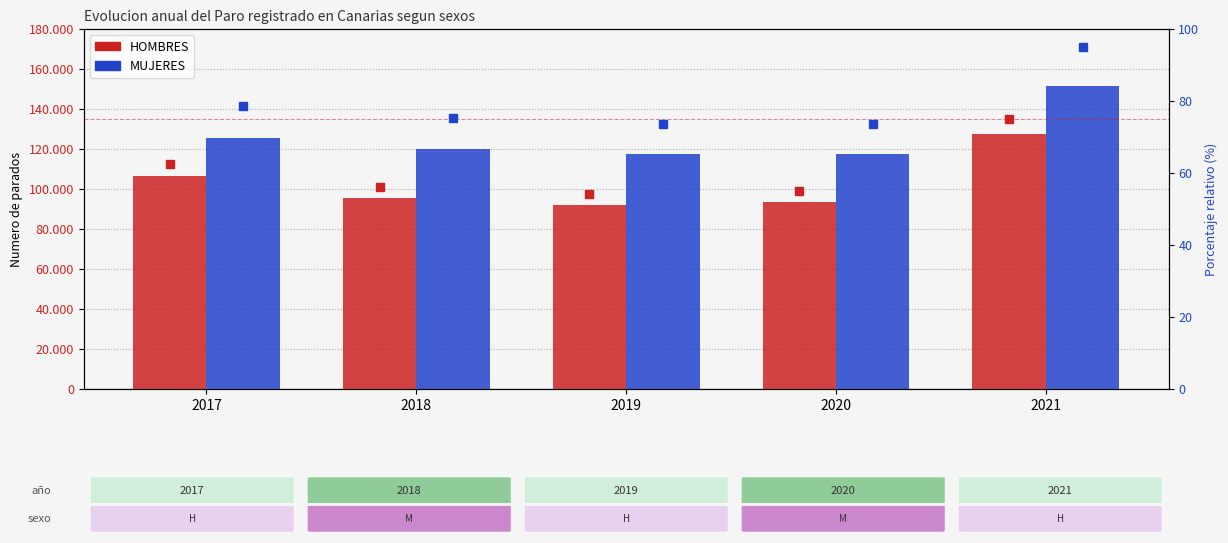

Which series has the widest spread of values?

HOMBRES